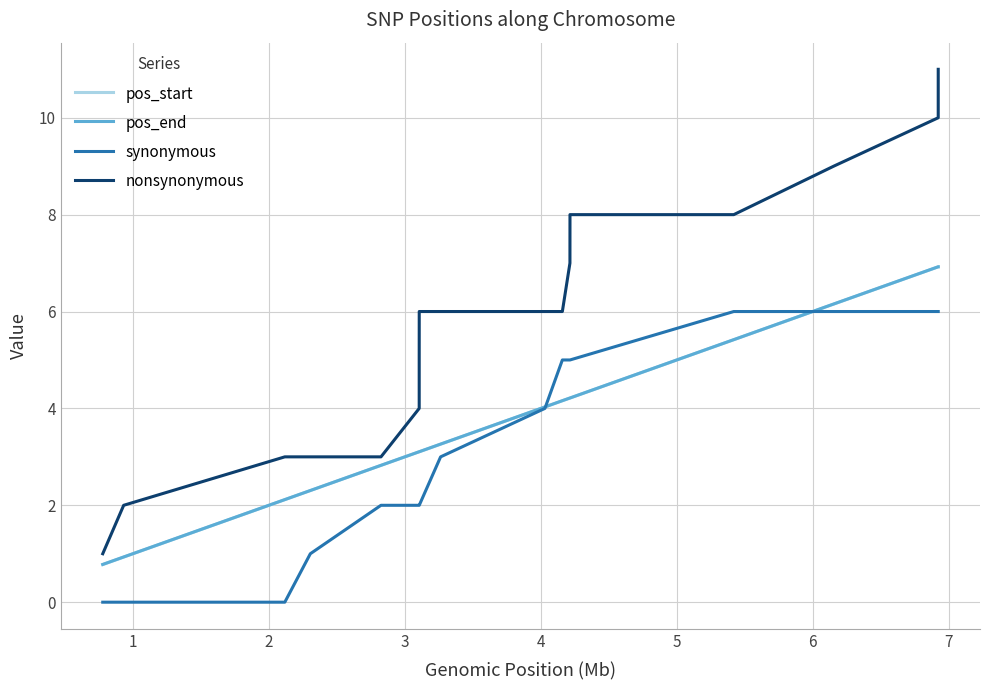

True or false: nonsynonymous and pos_start intersect in this chart.

False